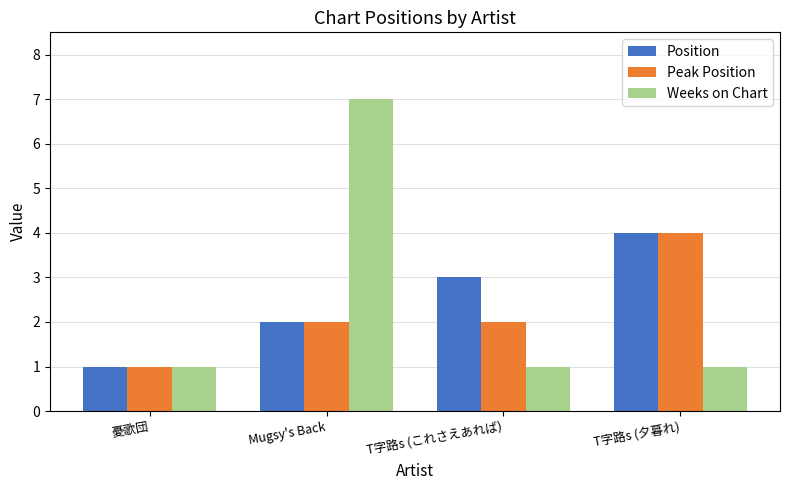

What is the maximum value for Peak Position?

4